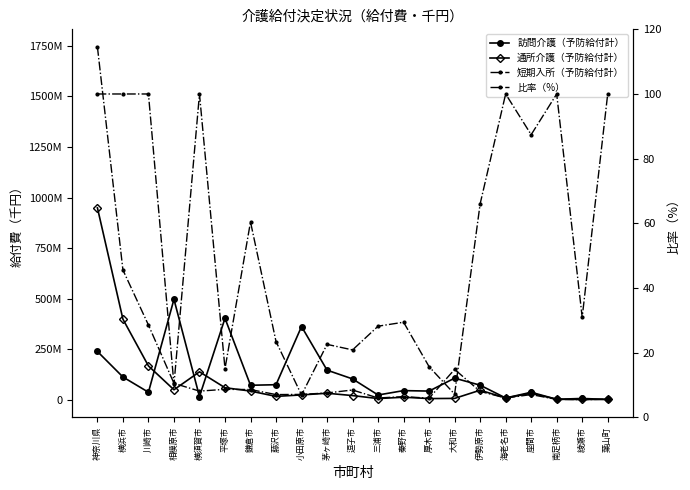

What position from the left is 大和市?

15